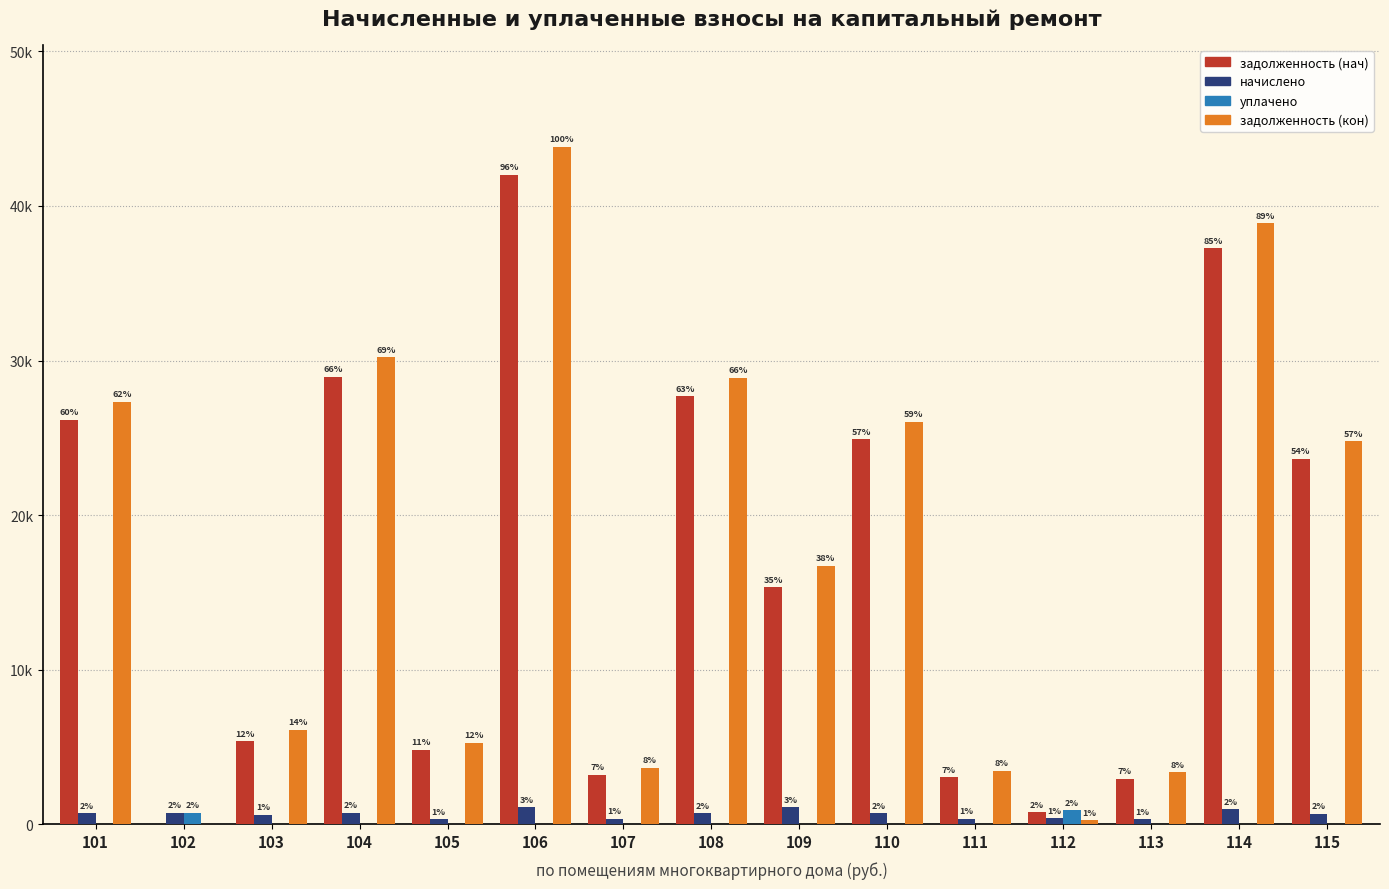

Are the bars horizontal?

No